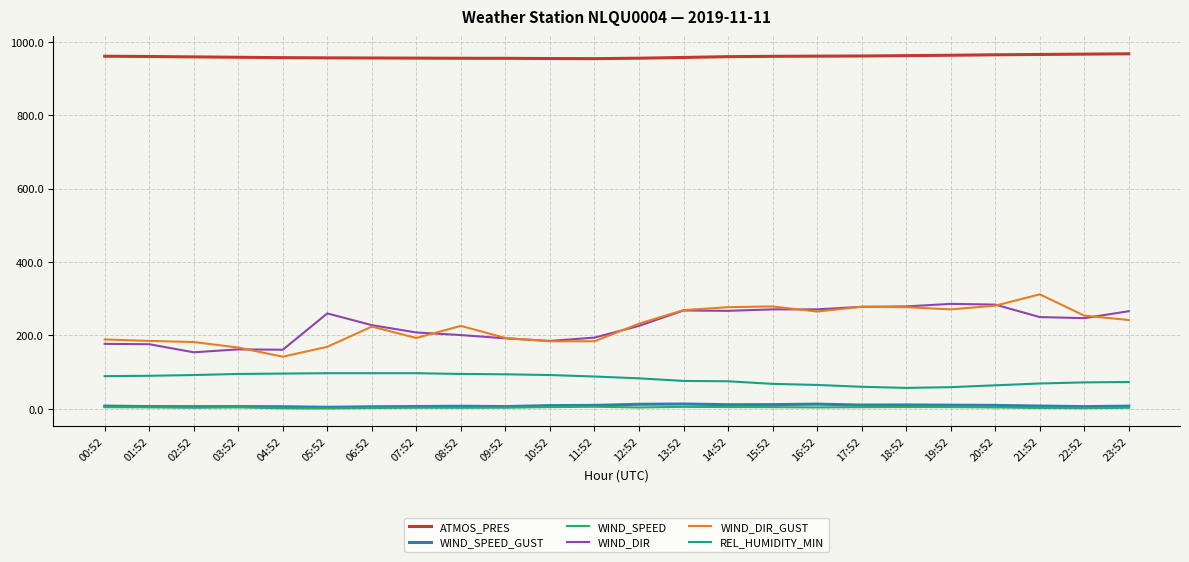

What is the difference between the second highest and minimum values in the REL_HUMIDITY_MIN series?

40.0